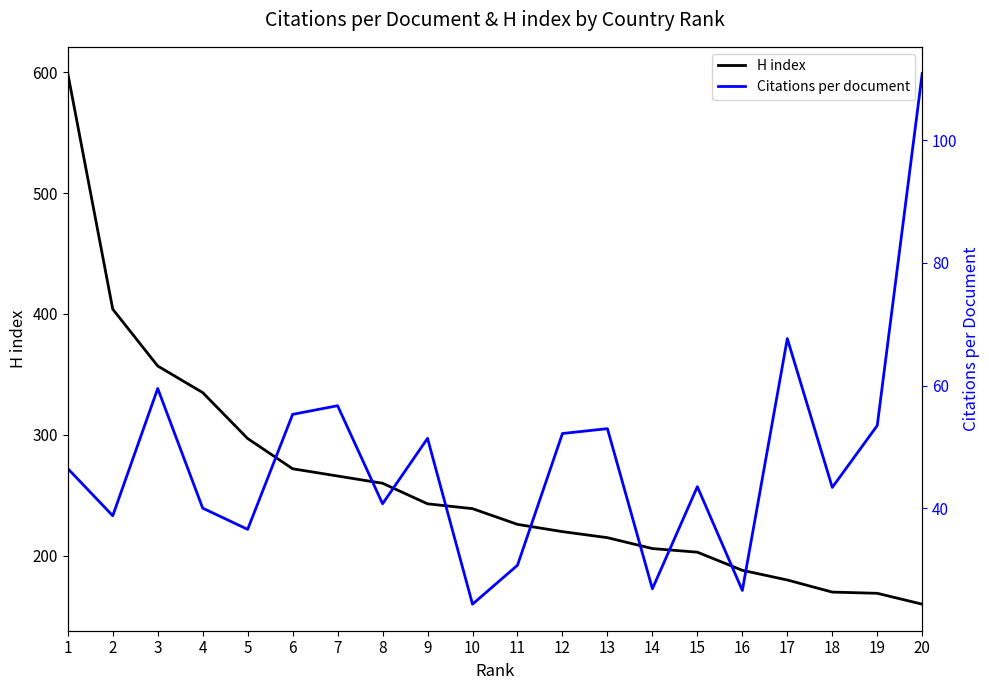

The Citations per document series shows 36.6 at 5. True or false?

True